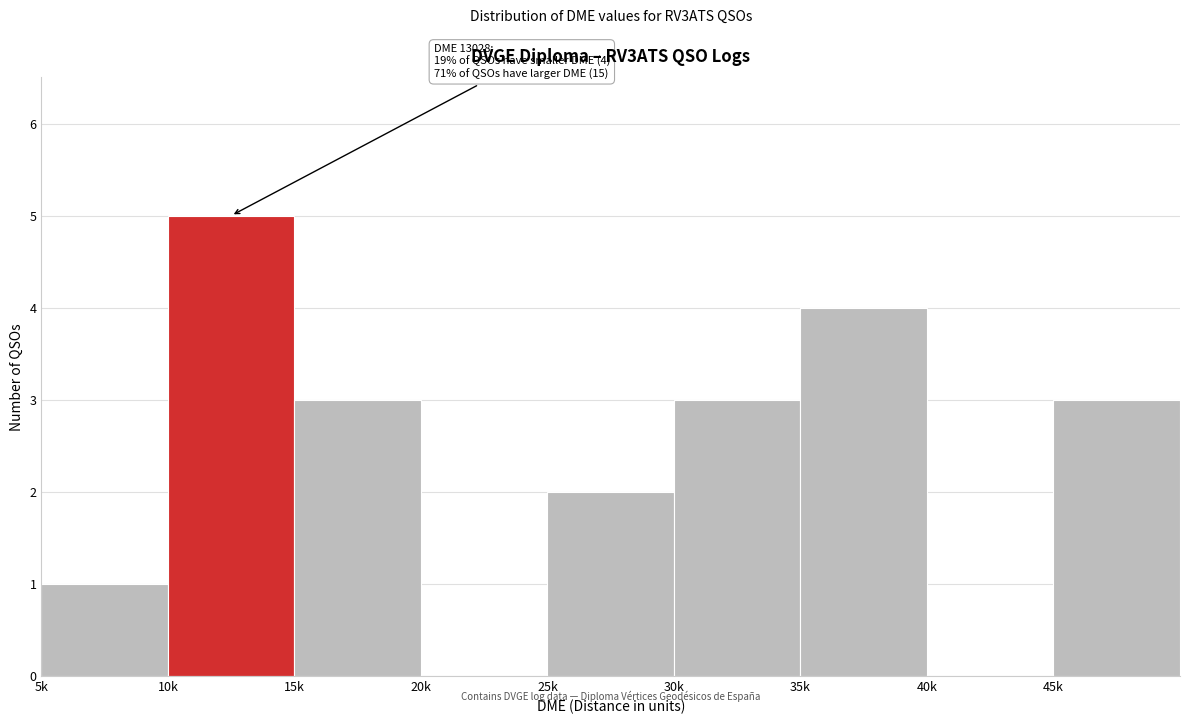

Reading left to right, list all the values displayed in this chart.

5k=1	10k=5	15k=3	20k=0	25k=2	30k=3	35k=4	40k=0	45k=3